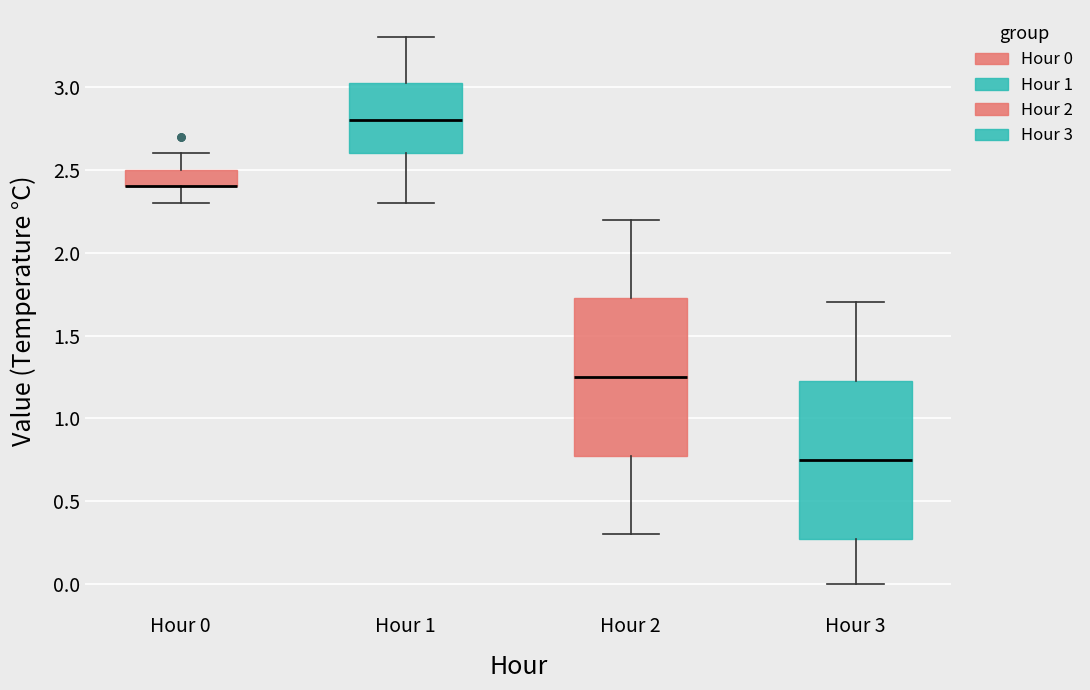

Reading left to right, transcribe this box plot: for each box, give where its median line is, the range the box spans, and where its two whiskers end, as read against the y-axis. The values are not printed on the chart, so give them approximately, as read against the axis.

Hour 0: median 2.40 (drawn on the box's lower edge), box 2.40 to 2.50, whiskers 2.30 to 2.60
Hour 1: median 2.80, box 2.60 to 3.05, whiskers 2.30 to 3.30
Hour 2: median 1.25, box 0.80 to 1.75, whiskers 0.30 to 2.20
Hour 3: median 0.75, box 0.30 to 1.25, whiskers 0.00 to 1.70